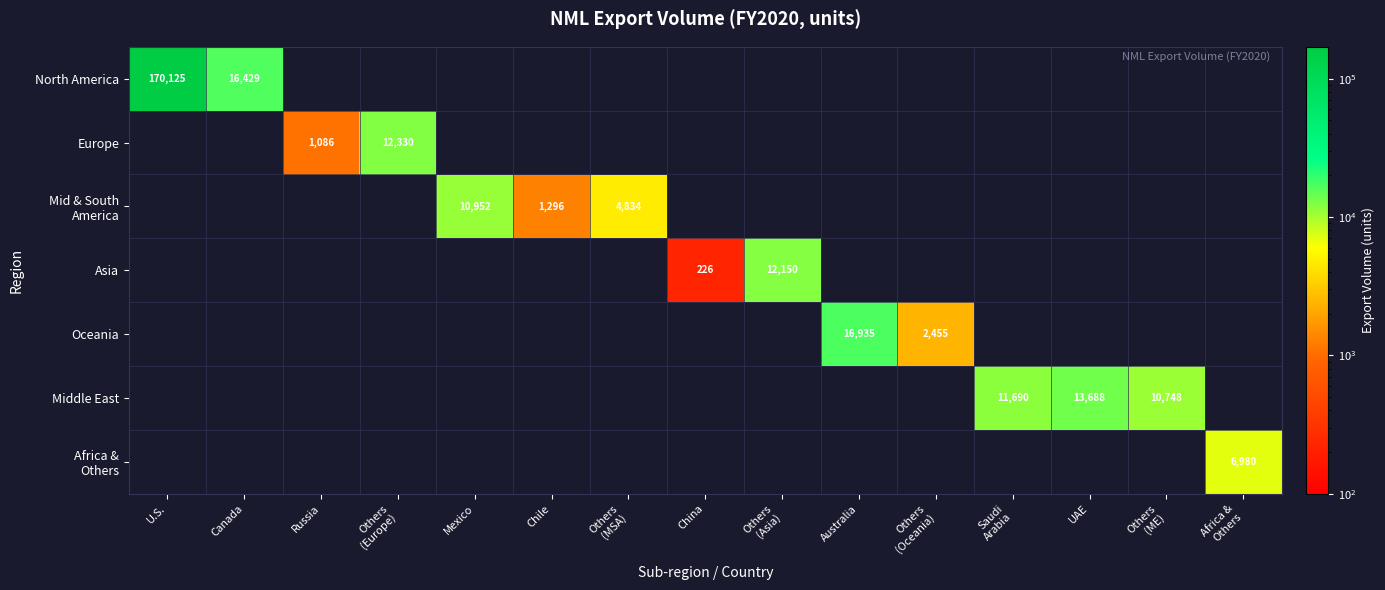

List the labels in order of Mid & South America value, smallest first.

Chile, U.S., Canada, Russia, Others (Europe), Others (MSA), Mexico, China, Others (Asia), Australia, Others (Oceania), Saudi Arabia, UAE, Others (ME), Africa & Others